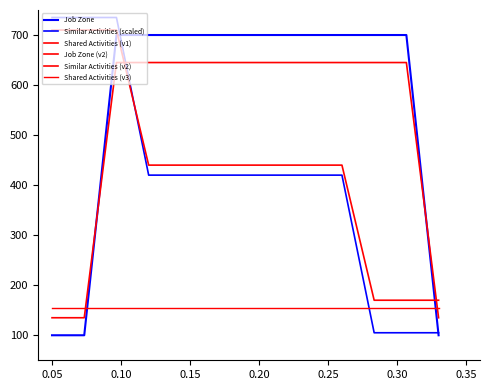

True or false: Job Zone has a value of 700 at 0.30.

True